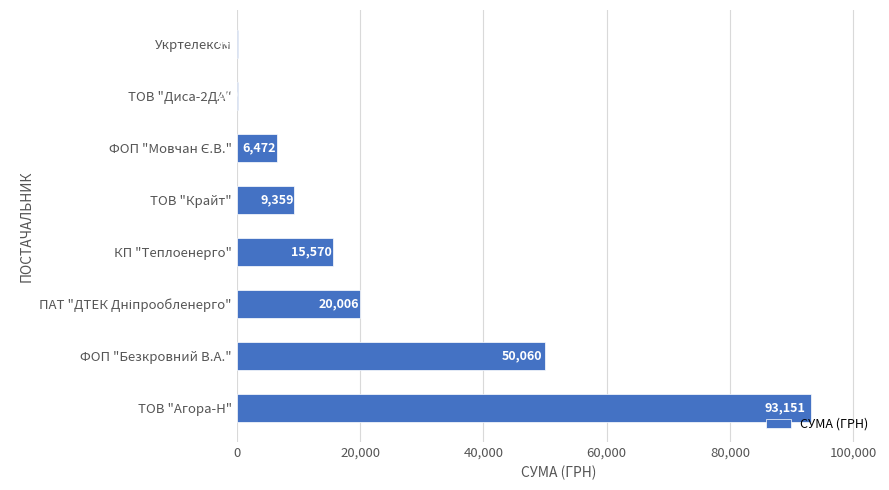

Does the chart contain stacked bars?

No